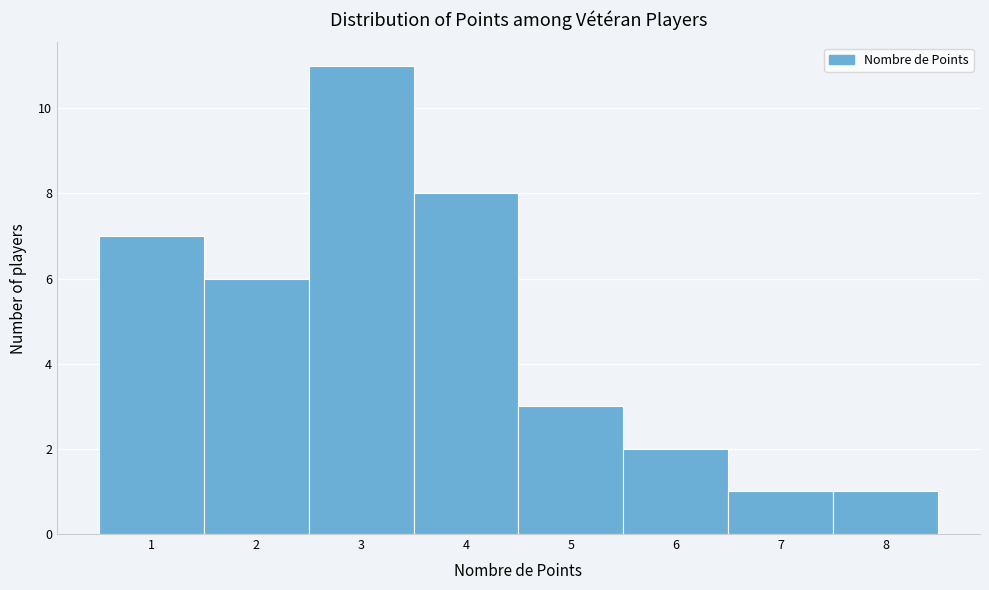

What is the height of the bar covering 0.5 to 1.5 on the x-axis? The values are not printed on the chart, so give them approximately, as read against the axis.

7